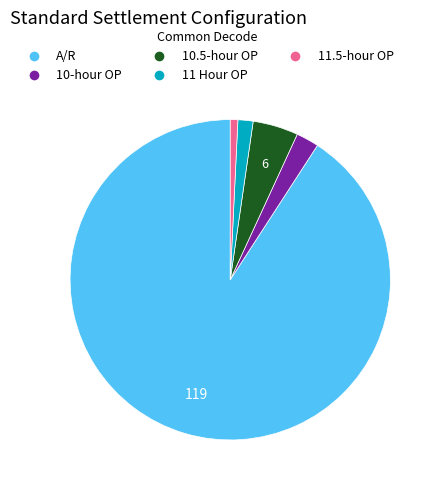

Do 11 Hour OP and 11.5-hour OP together represent more than half of the pie?

No